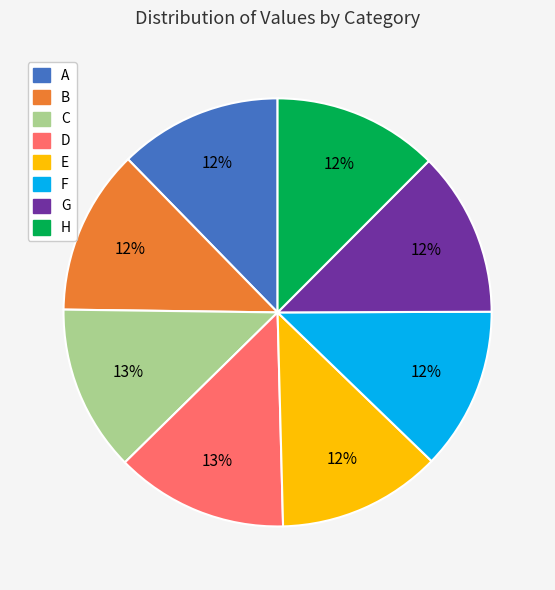

Is it true that C is 1% of the pie?

False